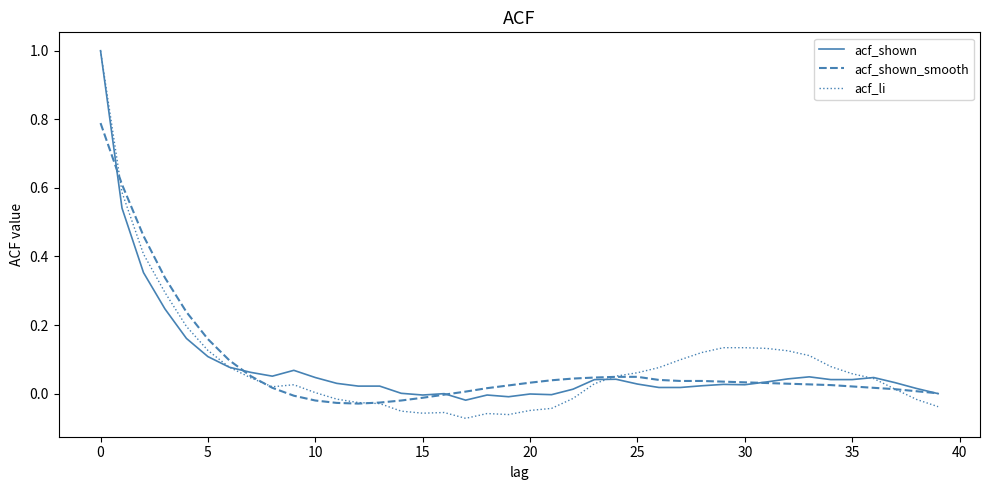

Which series has the largest range (max minus min)?

acf_li